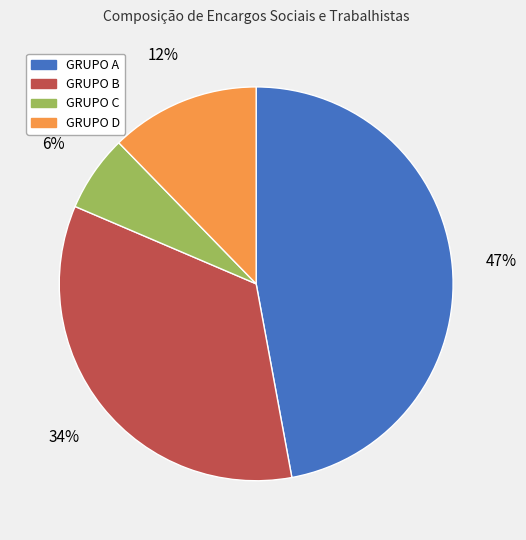

What percentage is the GRUPO D slice, to the nearest percent?

12%